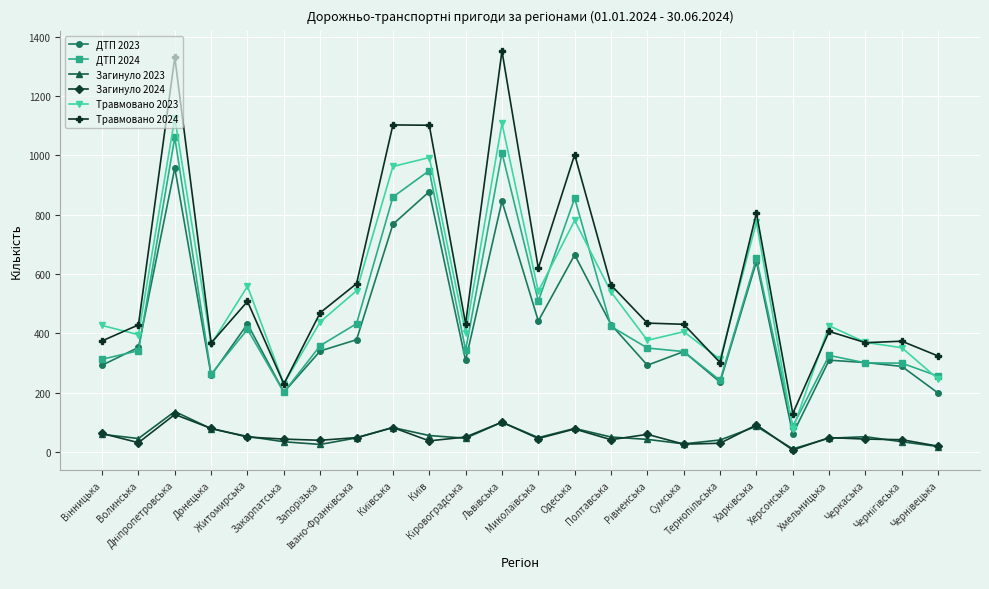

At how many categories does at least one series exceed 1175?

2